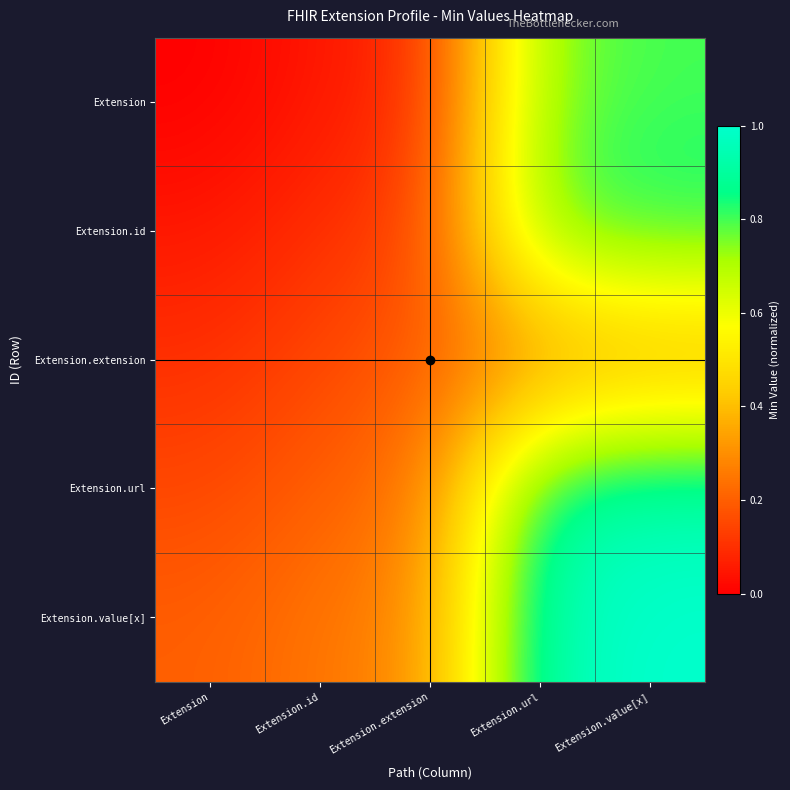

Between Extension.id and Extension.value[x], which is larger?

Extension.value[x]